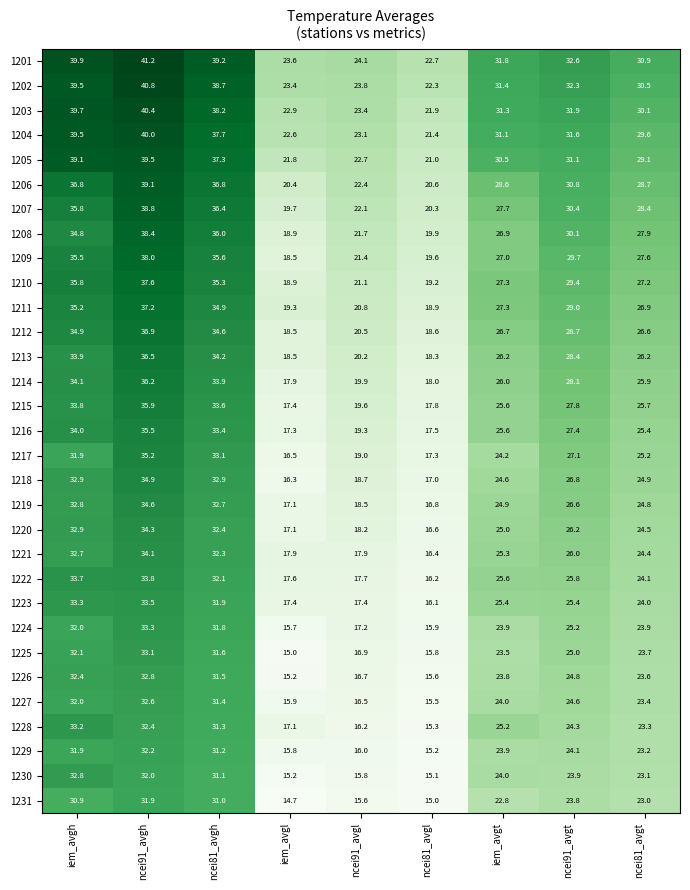

What is the difference between the 1222 values at ncei81_avgl and ncei81_avgt?

7.9